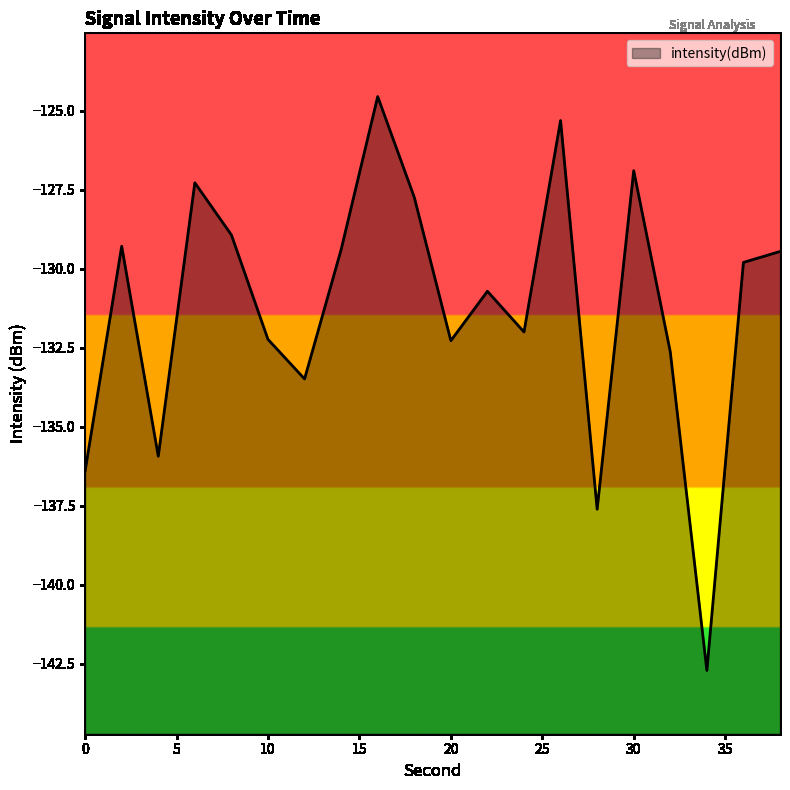

Does the chart display data point markers on the line(s)?

No